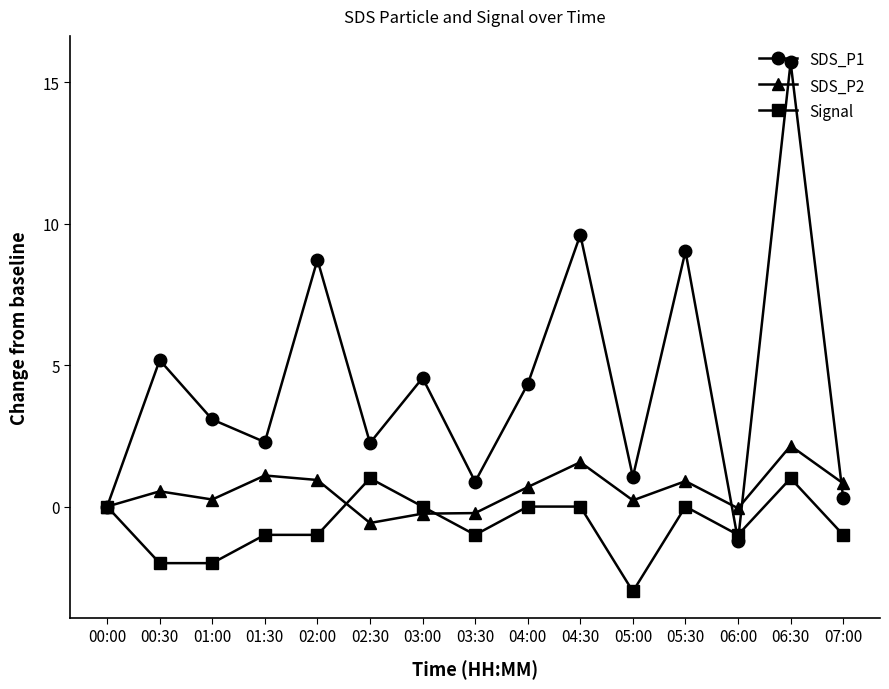

True or false: Signal has more than 0 points higher than both neighbors.

True